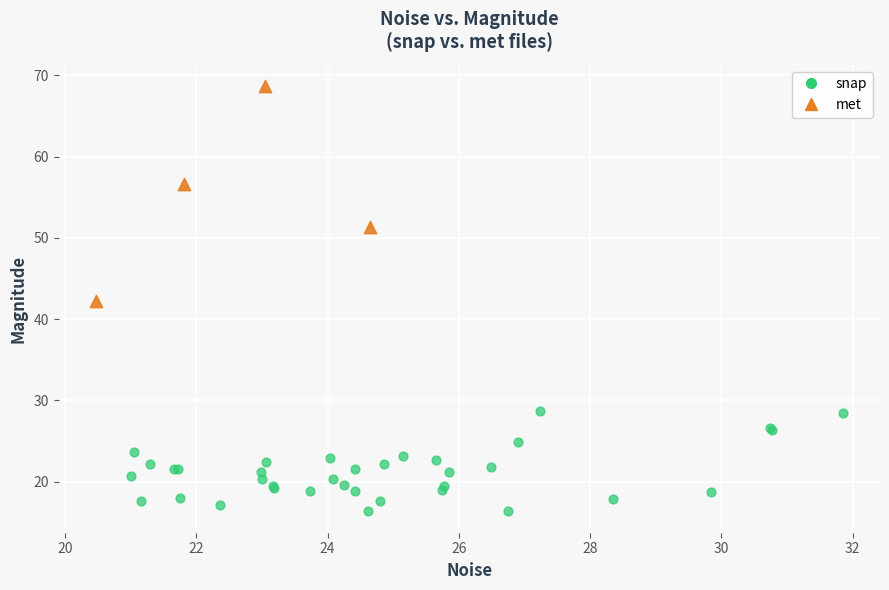

What are all the series names shown in the legend?

snap, met